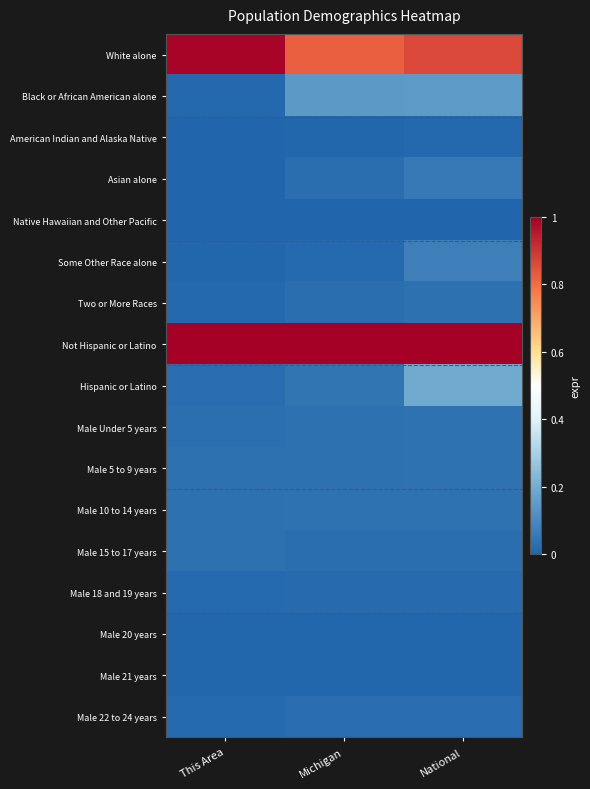

List the series in order of their peak value, highest first.

Not Hispanic or Latino, White alone, Hispanic or Latino, Black or African American alone, Some Other Race alone, Asian alone, Male 10 to 14 years, Male 5 to 9 years, Male Under 5 years, Two or More Races, Male 15 to 17 years, Male 22 to 24 years, Male 18 and 19 years, American Indian and Alaska Native, Male 20 years, Male 21 years, Native Hawaiian and Other Pacific